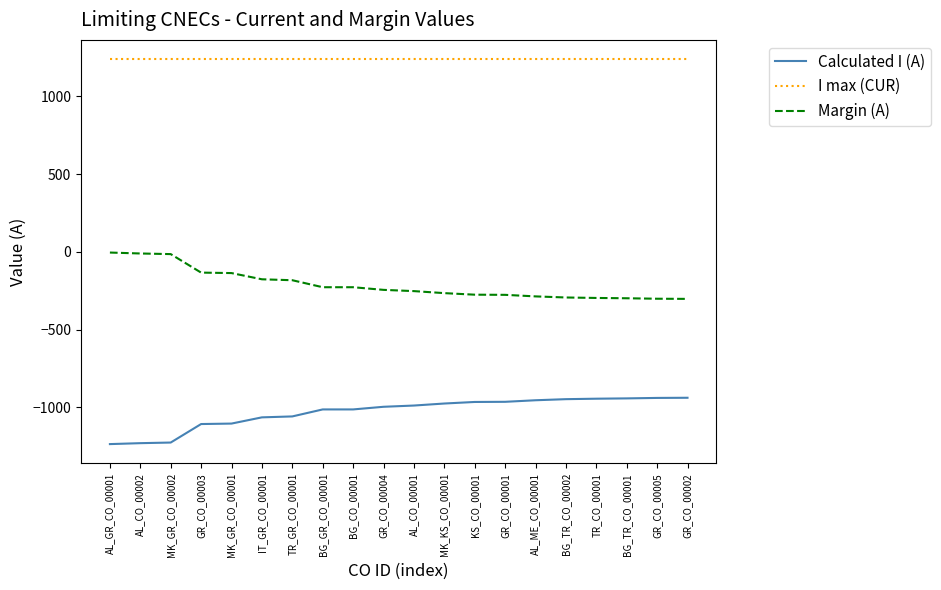

Is the value of Margin (A) at GR_CO_00005 greater than the value of Calculated I (A) at BG_GR_CO_00001?

Yes